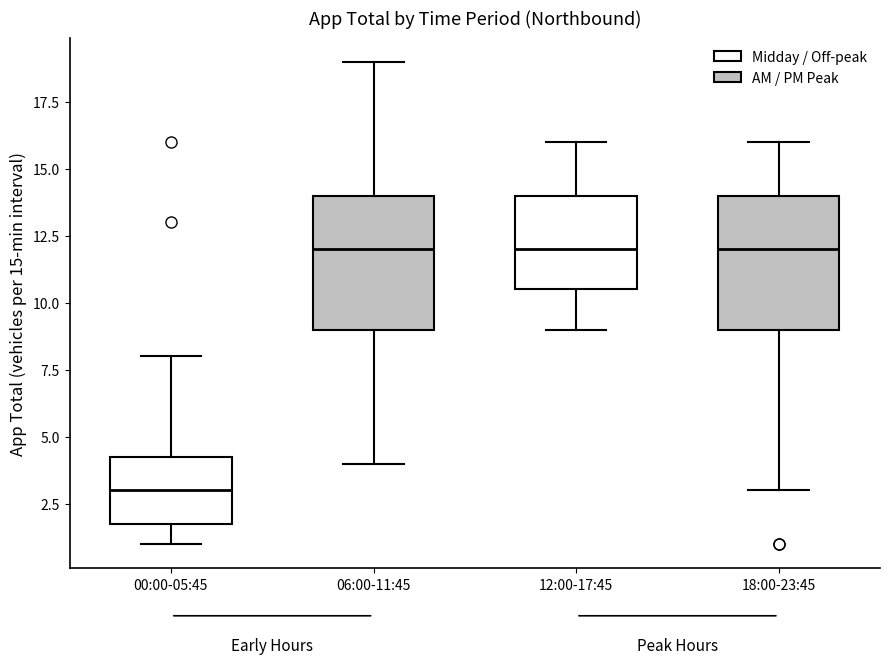

Where does the upper whisker of the box for 18:00-23:45 end on the y-axis? The values are not printed on the chart, so give them approximately, as read against the axis.

16.0